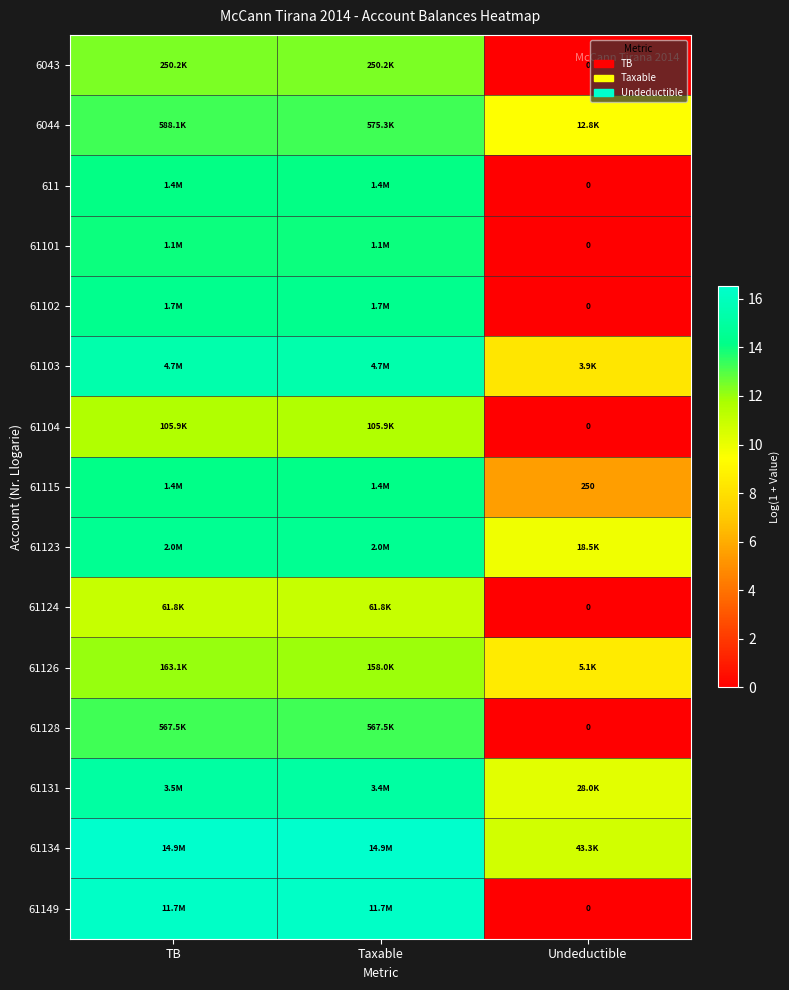

True or false: 61123 has a value of 5.1 at Taxable.

False